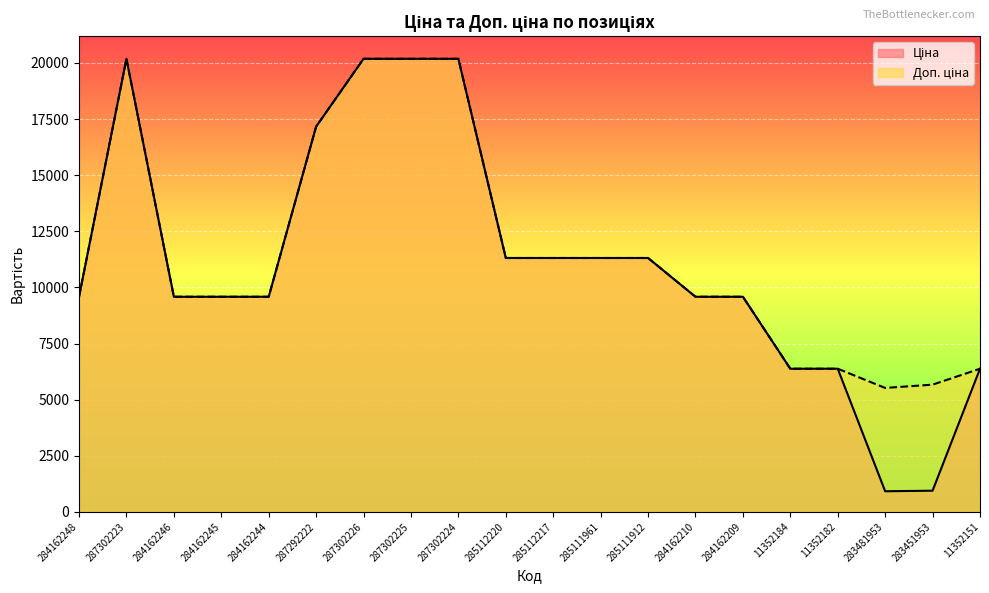

Where is Ціна nearest to the value 10553?

285112220